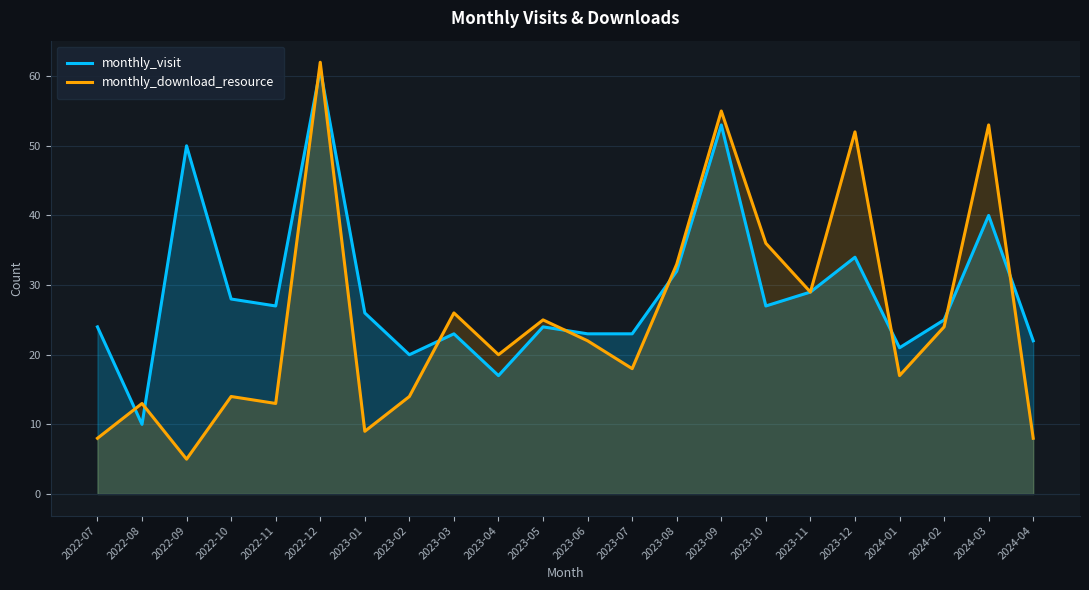

What is the sum of the monthly_visit values at 2023-03 and 2023-07?

46